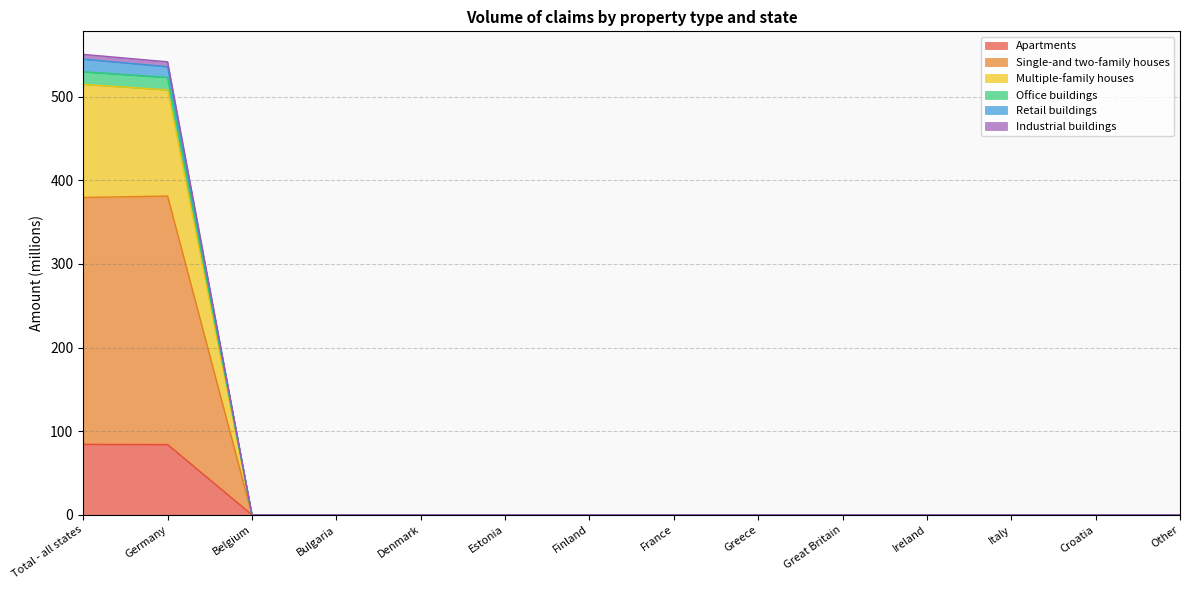

Is the value of Office buildings at Italy greater than the value of Apartments at Other?

No